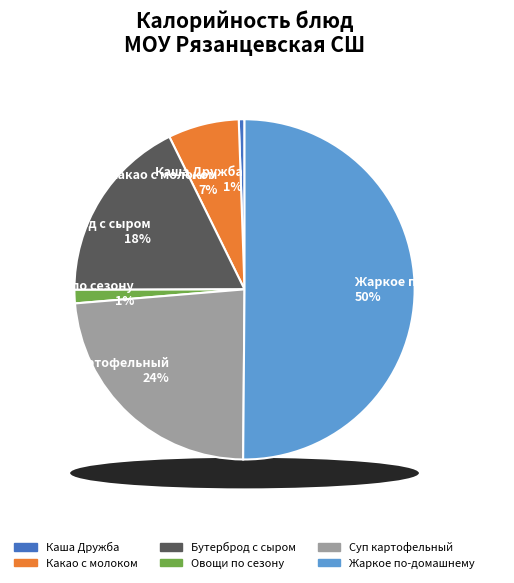

Which has a higher value, Каша Дружба or Суп картофельный?

Суп картофельный